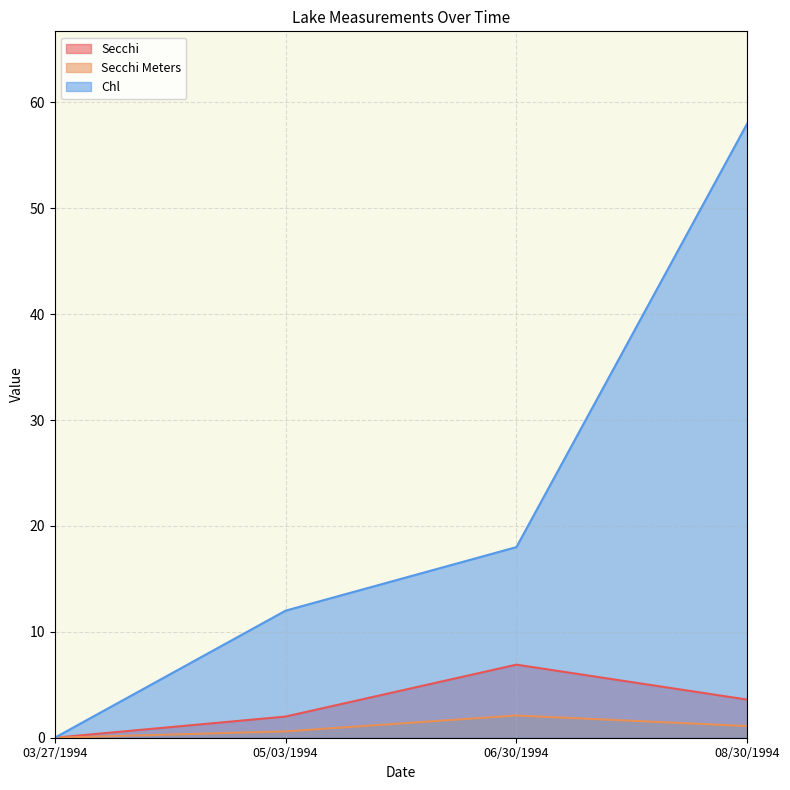

Reading left to right, extract all data points from this chart.

Secchi: 0.0	2.0	6.9	3.6
Secchi Meters: 0.0	0.6	2.1	1.1
Chl: 0.0	12.0	18.0	58.0